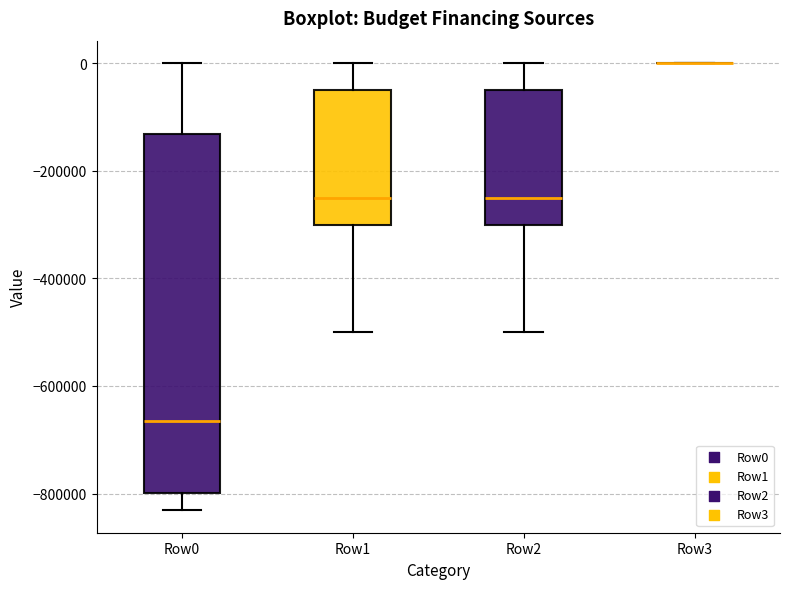

Reading left to right, read every box against the y-axis: the position of its median line, the range the box covers, and the ends of its whiskers. The values are not printed on the chart, so give them approximately, as read against the axis.

Row0: median -660000, box -800000 to -140000, whiskers -840000 to 0
Row1: median -240000, box -300000 to -40000, whiskers -500000 to 0
Row2: median -240000, box -300000 to -40000, whiskers -500000 to 0
Row3: box collapsed to a line at 0, whiskers 0 to 0